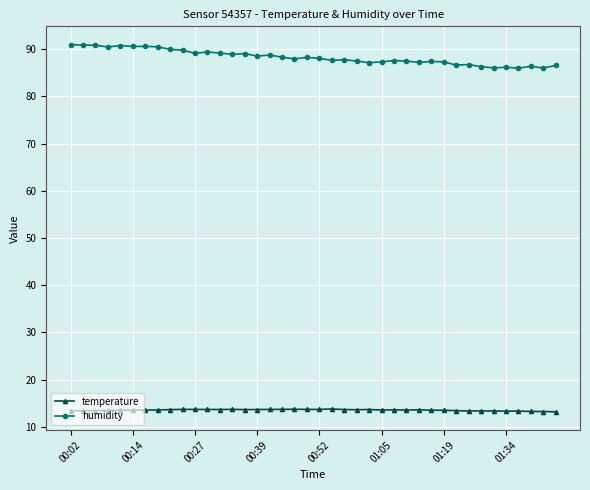

What is the maximum value shown in the chart?

91.0